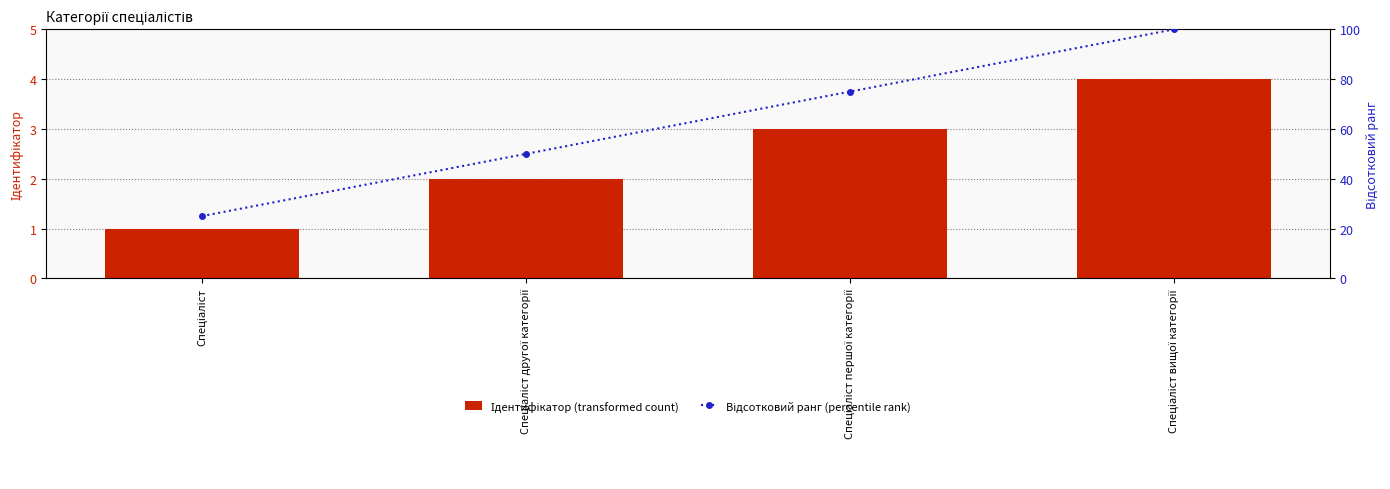

Which category has the lowest value in the Ідентифікатор (transformed count) series?

Спеціаліст